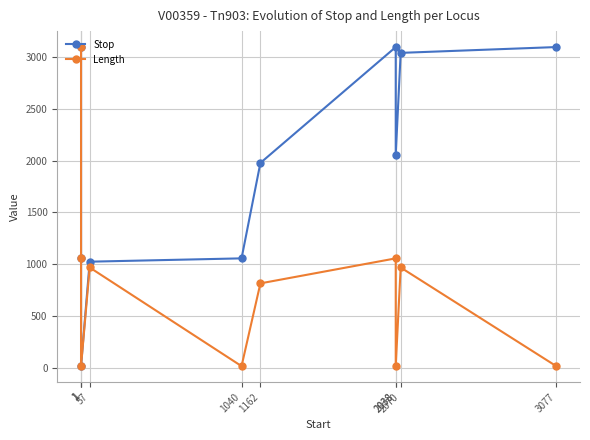

Is it true that Length equals 969 at 57?

True